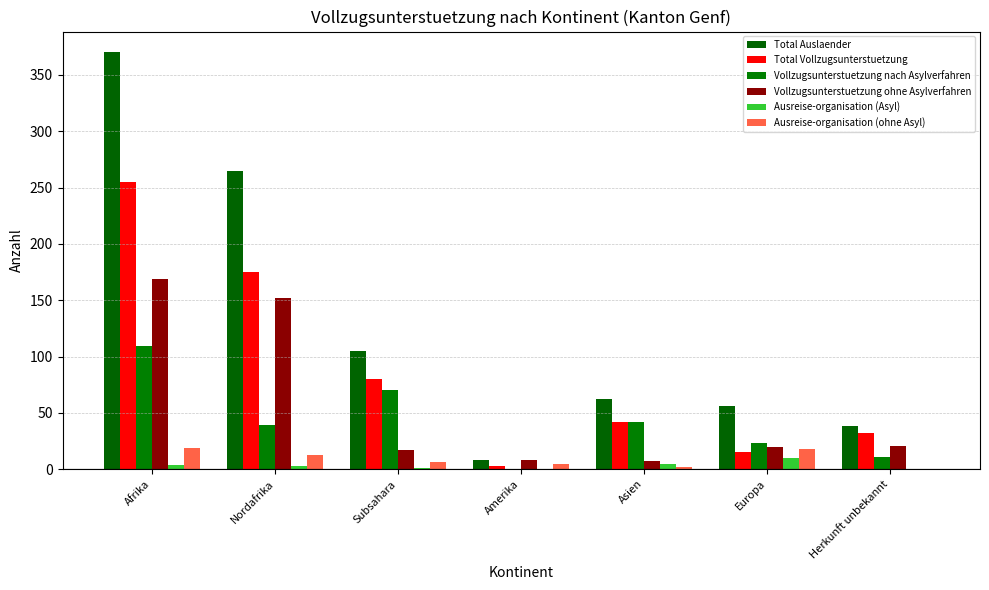

Where is Vollzugsunterstuetzung nach Asylverfahren nearest to the value 54?

Asien